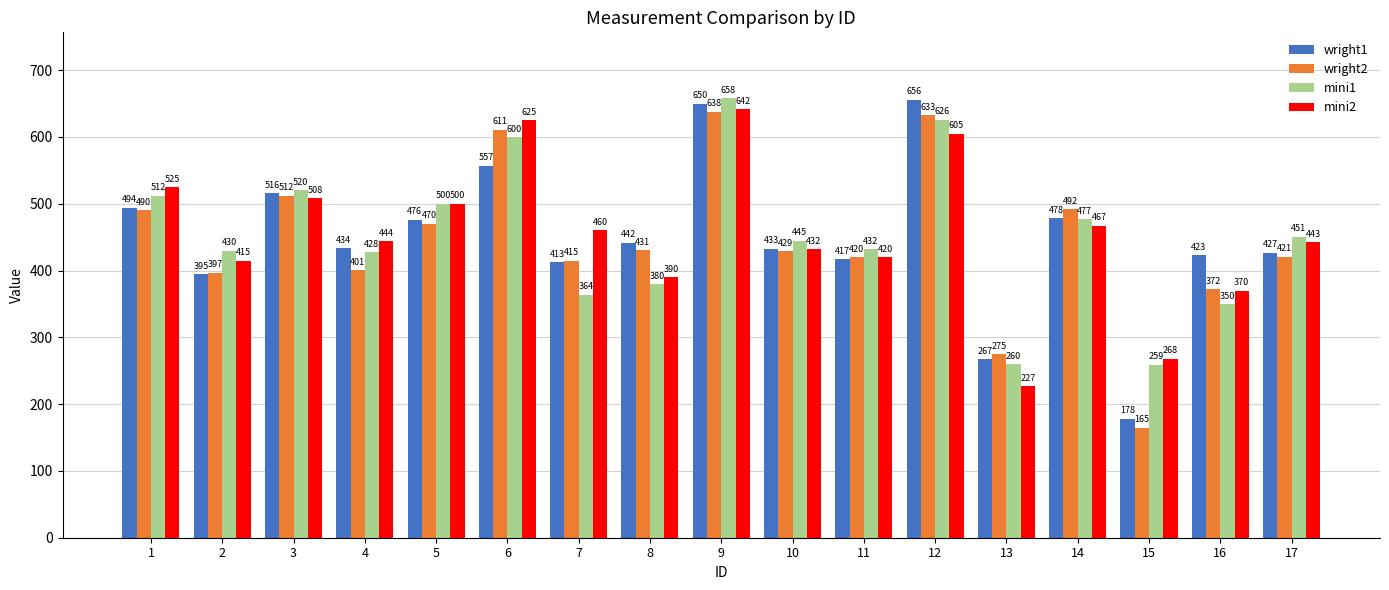

Which label corresponds to the largest value in the chart?

9